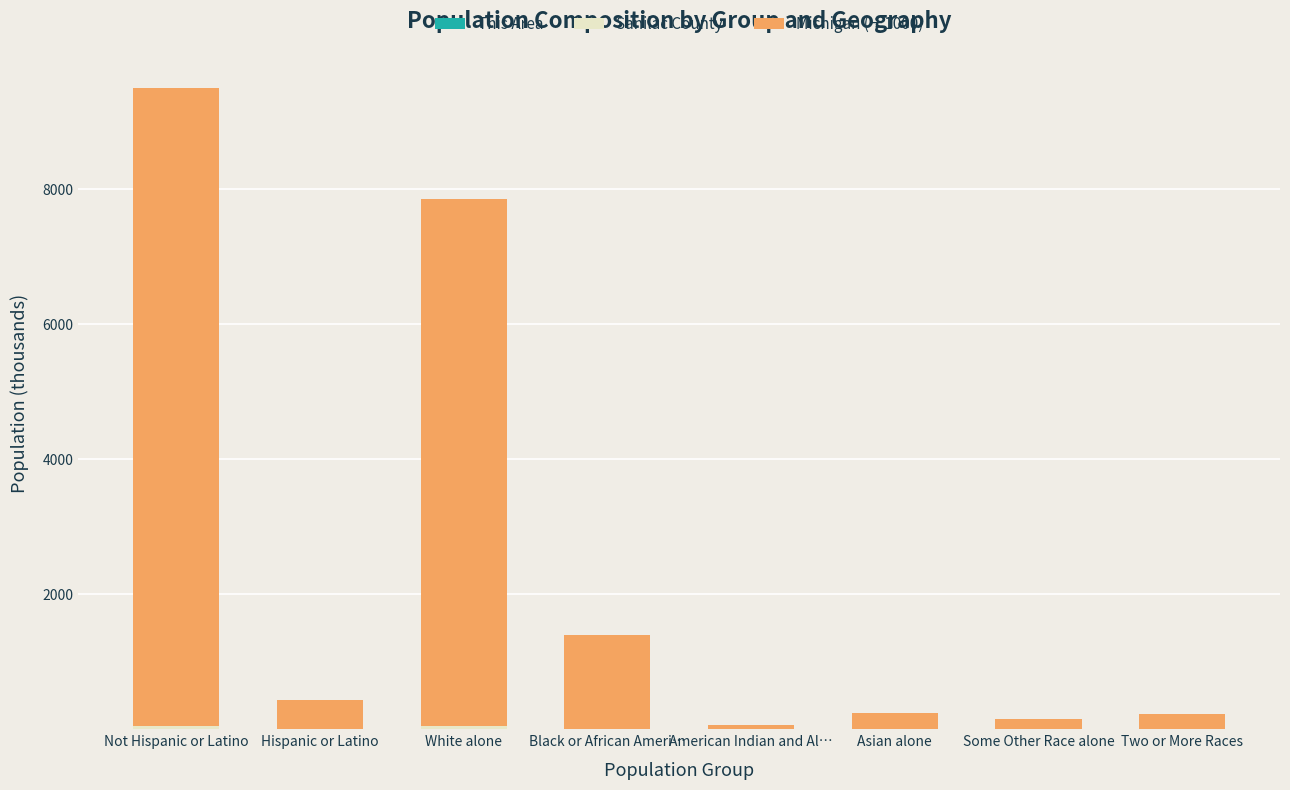

At which category is the sum across all series the highest?

Not Hispanic or Latino